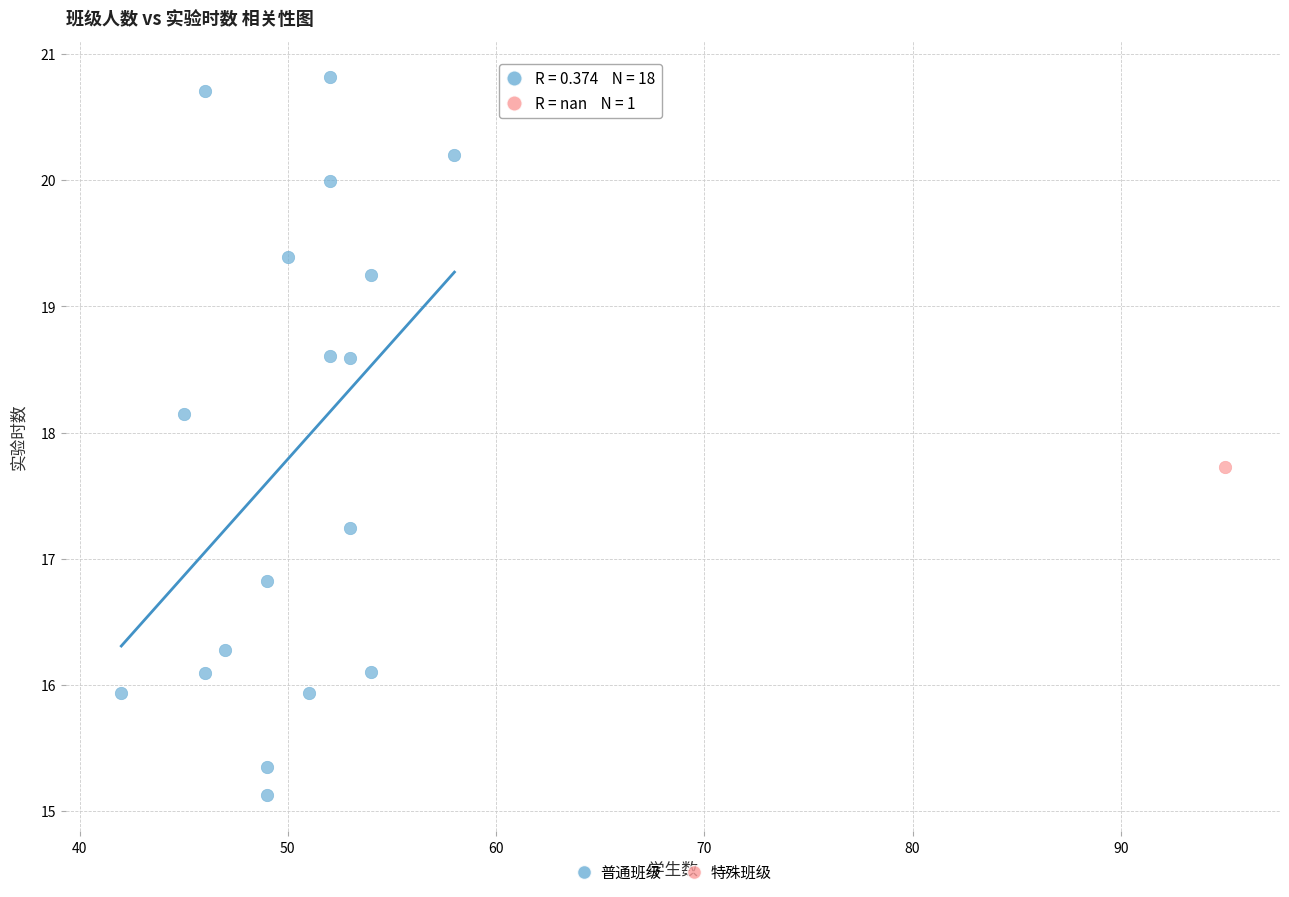

What are all the series names shown in the legend?

普通班级, 特殊班级